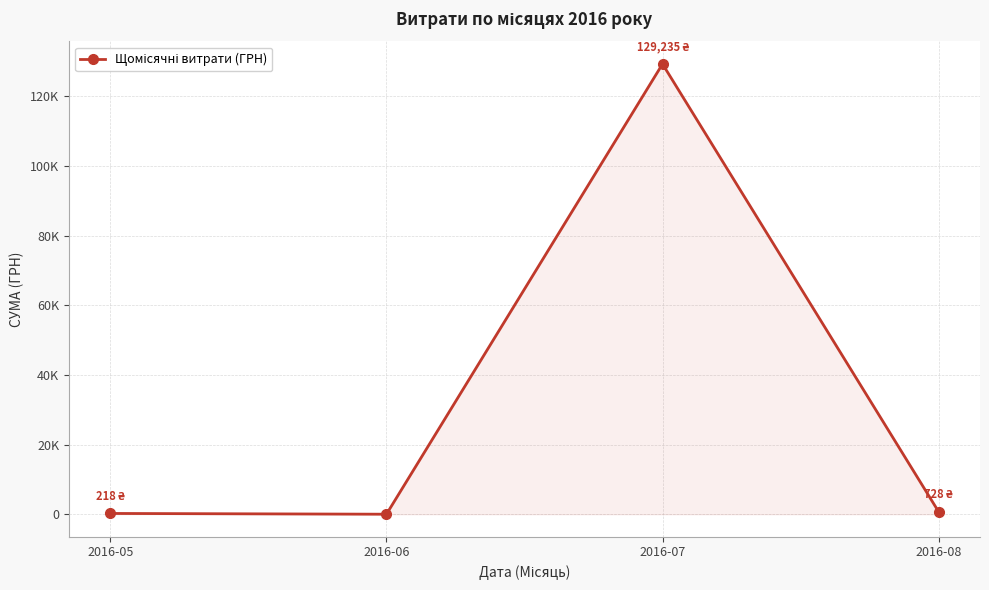

What is the difference between the values at 2016-07 and 2016-05?

129016.6